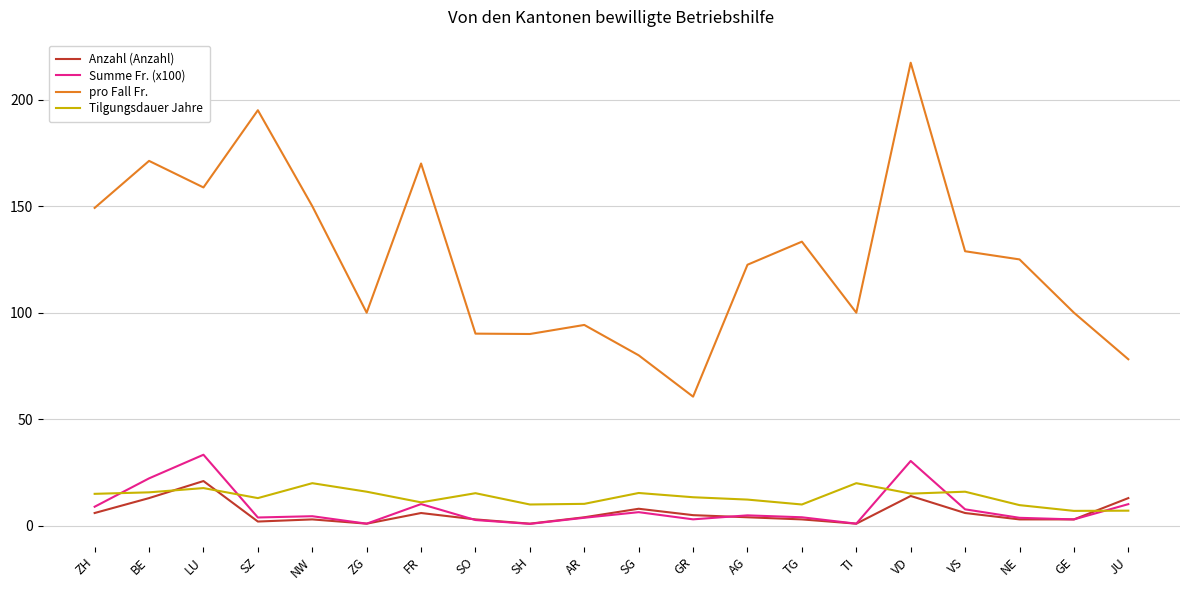

What is the maximum value for Anzahl (Anzahl)?

21.0